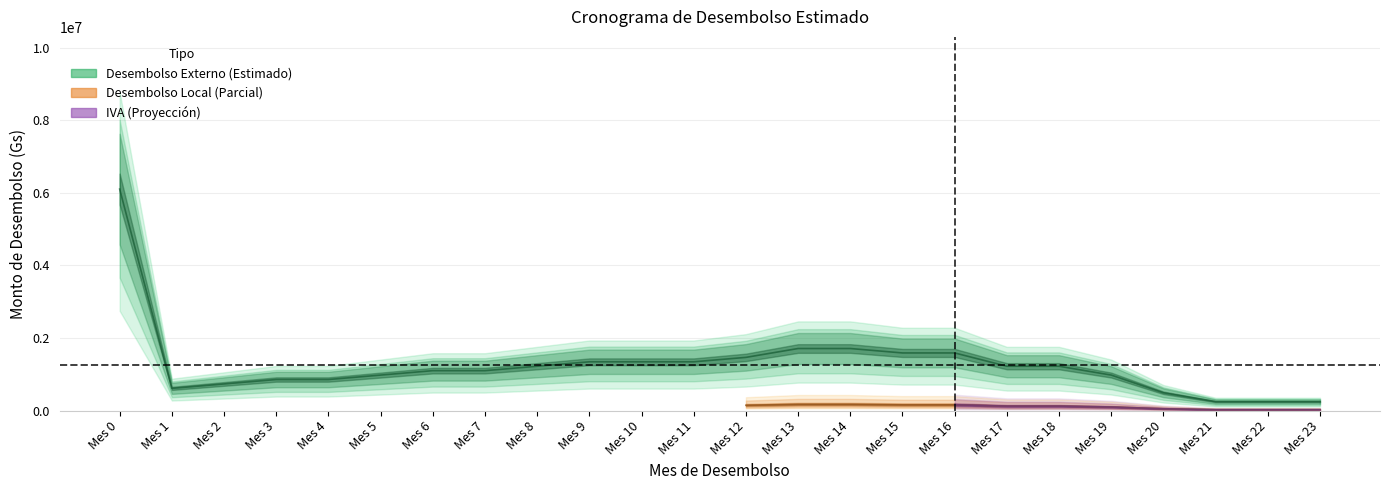

At which category is the sum across all series the highest?

Mes 0